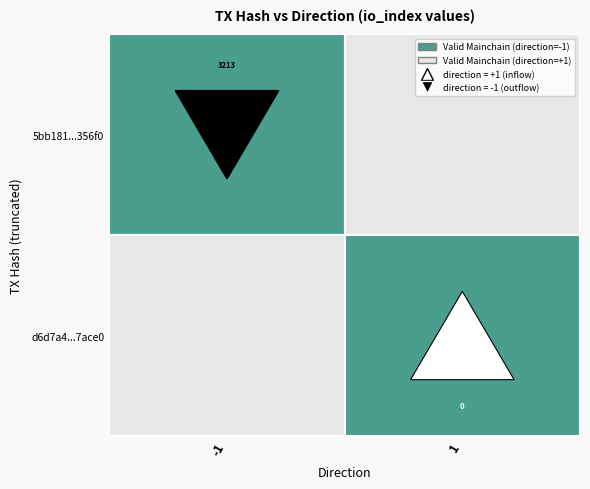

Which has a higher value, io_index or direction?

io_index